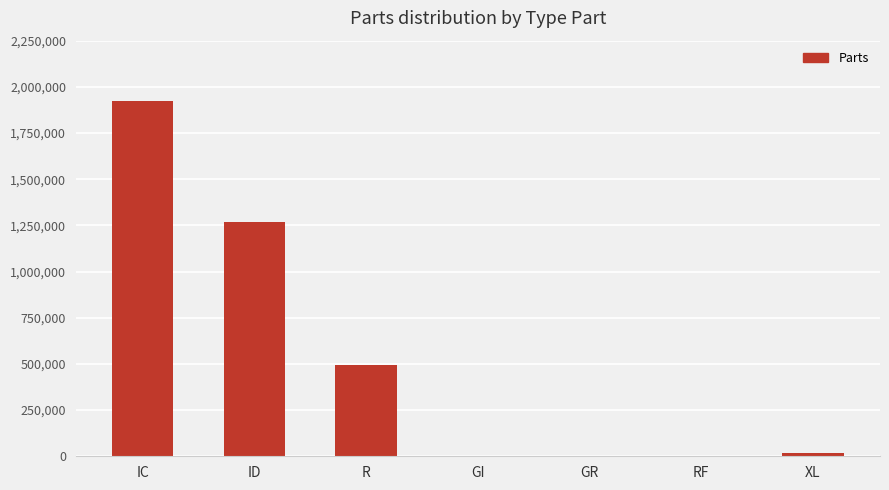

What is the sum of all values?

3701295.4